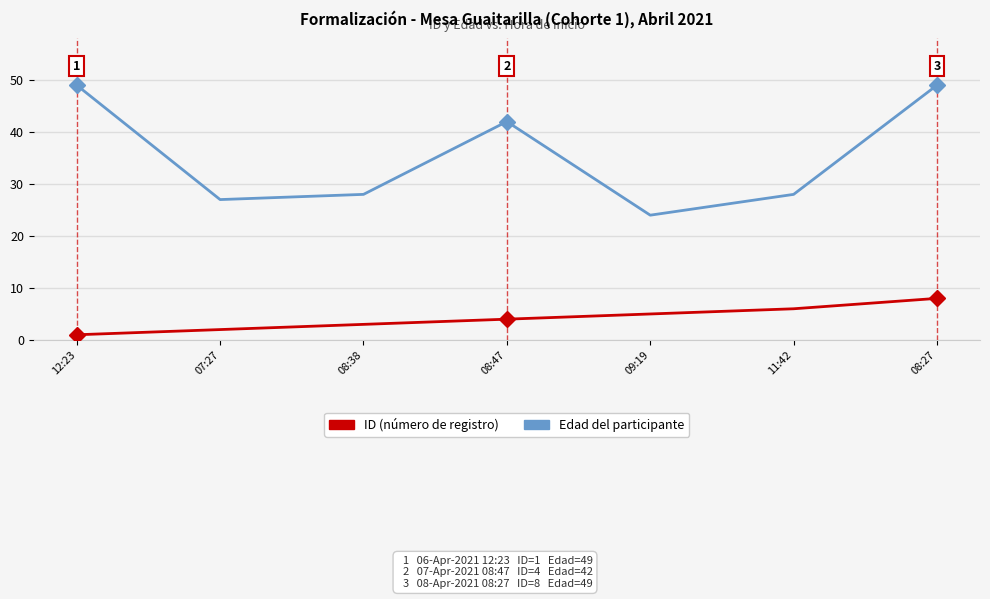

What position from the right is 09:19?

3